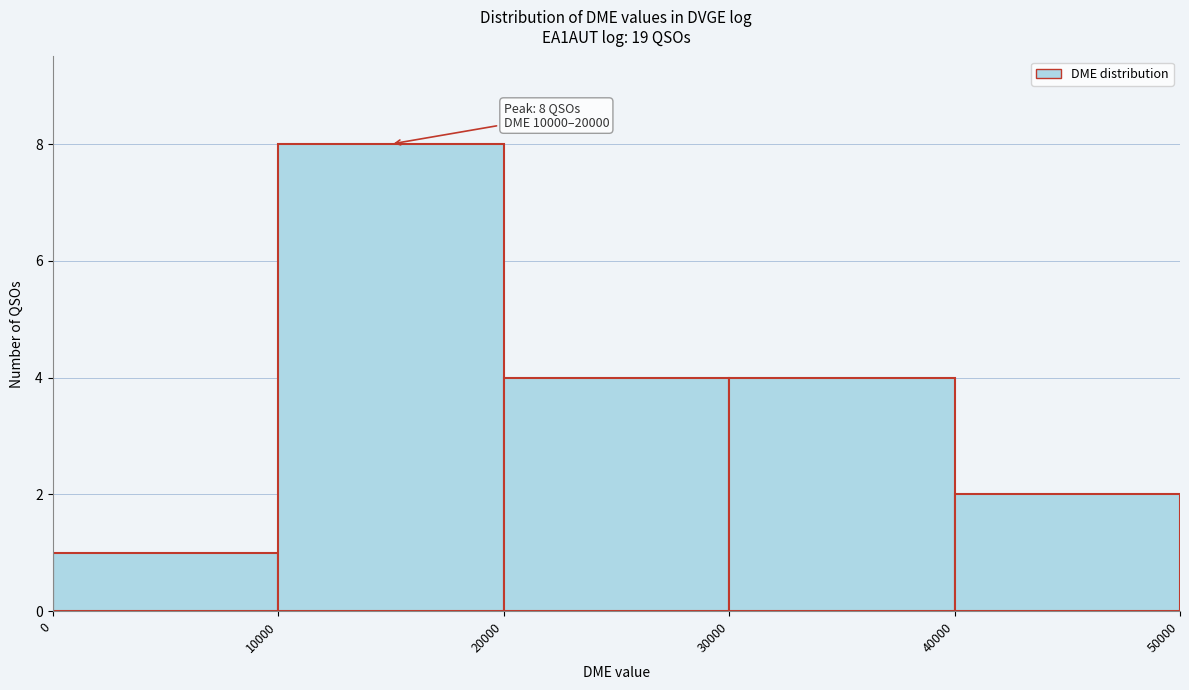

Which range on the x-axis has the tallest bar?

10000 to 20000